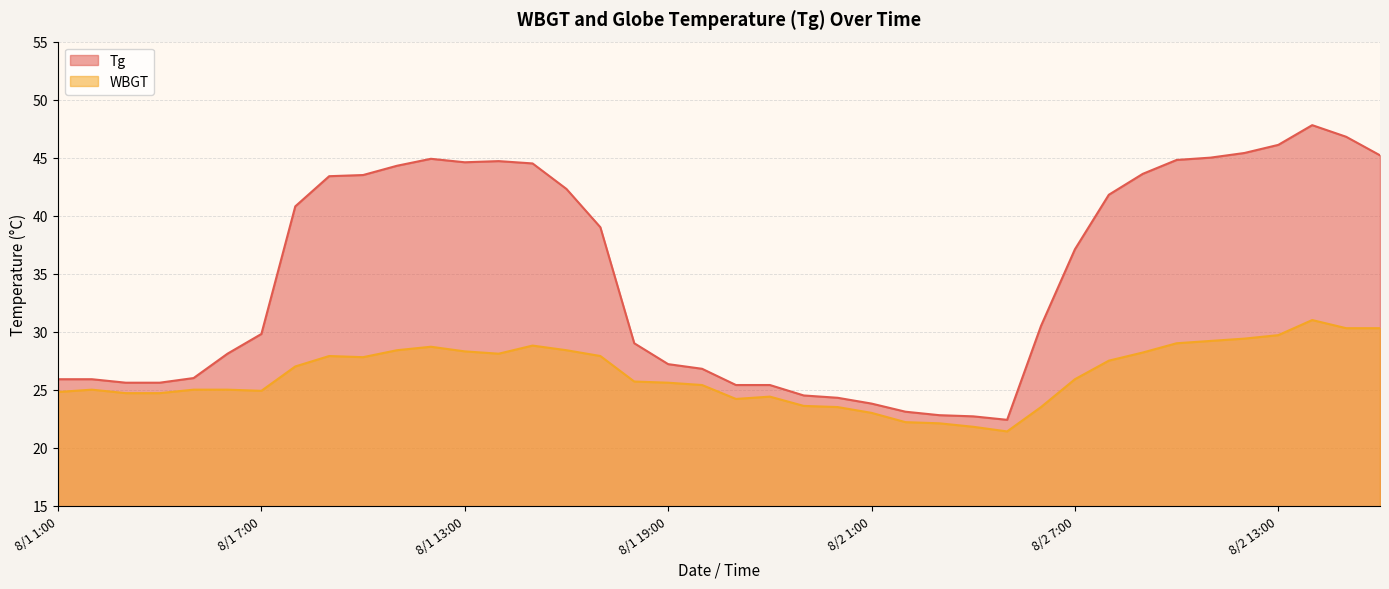

What is the difference between the maximum and minimum values in the Tg series?

25.4